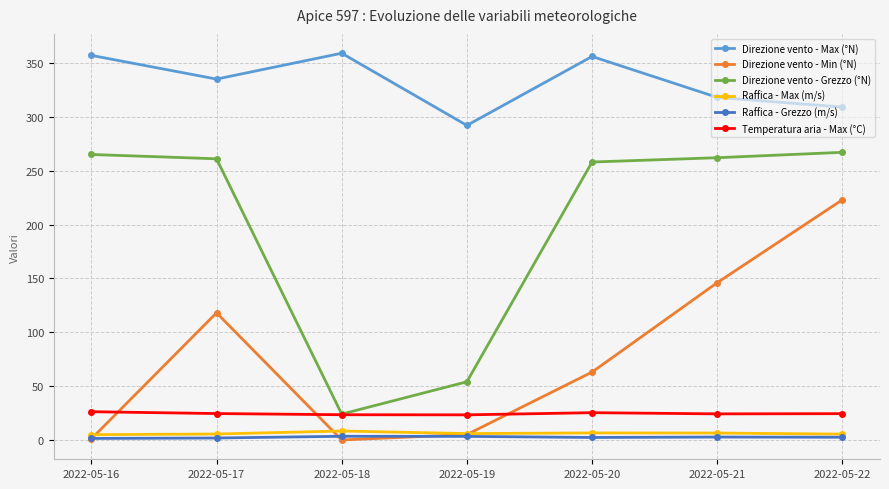

What is the value of the Raffica - Grezzo (m/s) point at the 3rd from the left?

3.4